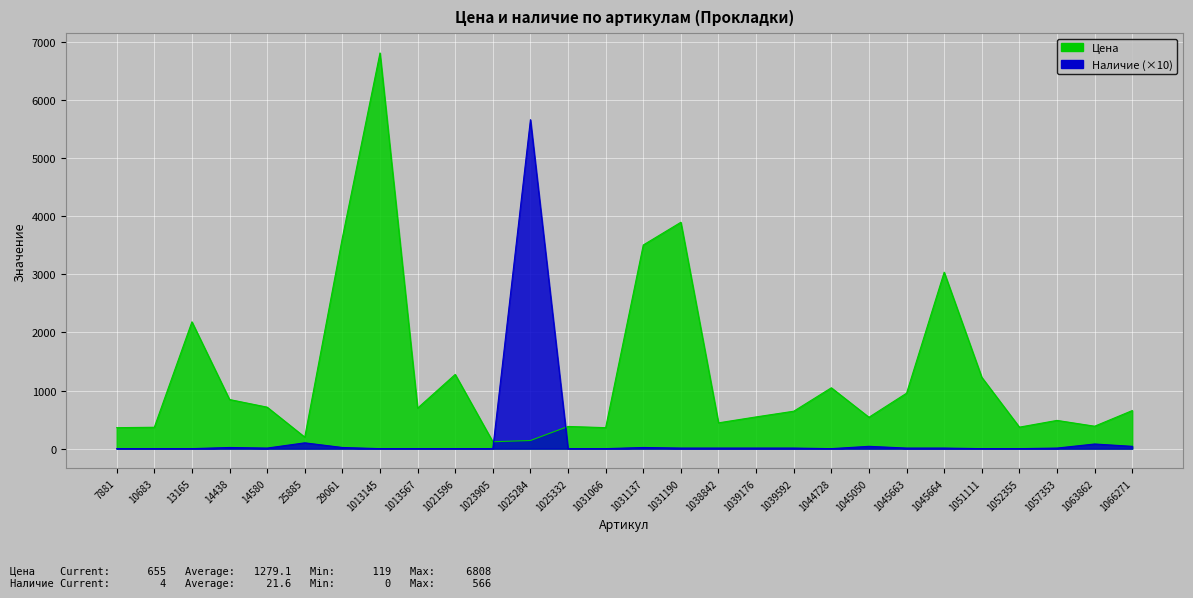

List the labels in order of Наличие value, largest first.

1025284, 25885, 1063862, 1045050, 1066271, 14438, 29061, 1031137, 14580, 1031190, 1038842, 1039176, 1039592, 1045663, 1045664, 1057353, 7881, 10683, 13165, 1013145, 1013567, 1021596, 1023905, 1025332, 1031066, 1044728, 1051111, 1052355